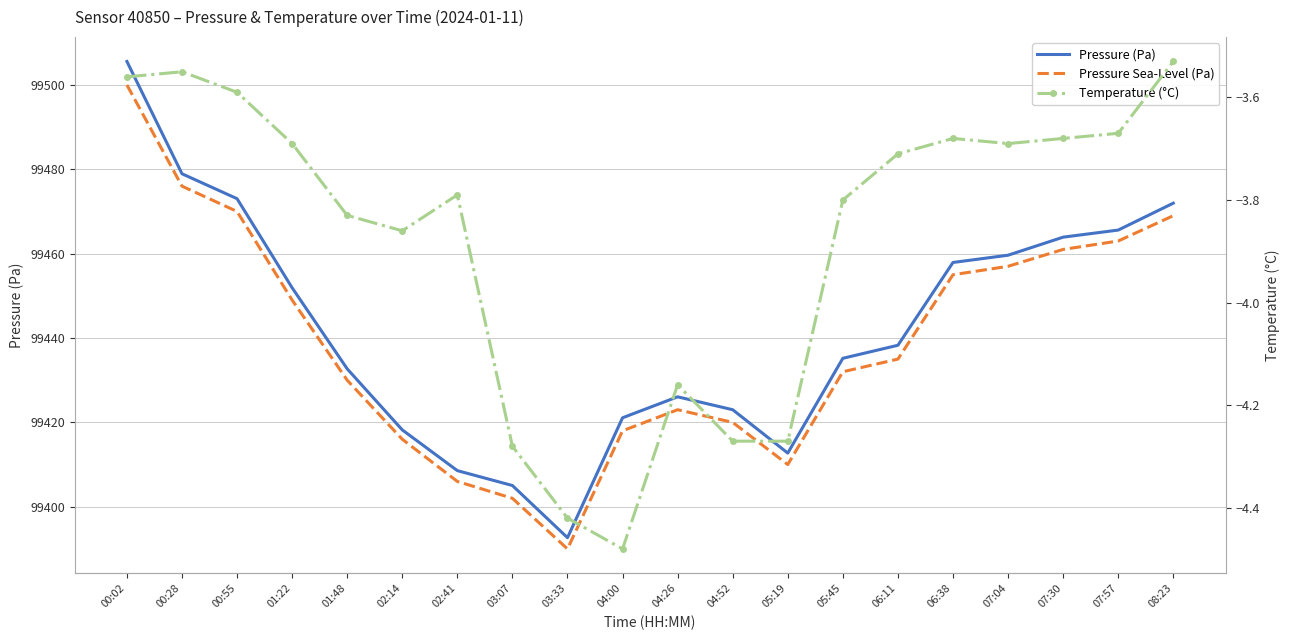

True or false: Pressure (Pa) and Pressure Sea-Level (Pa) cross at least once.

False